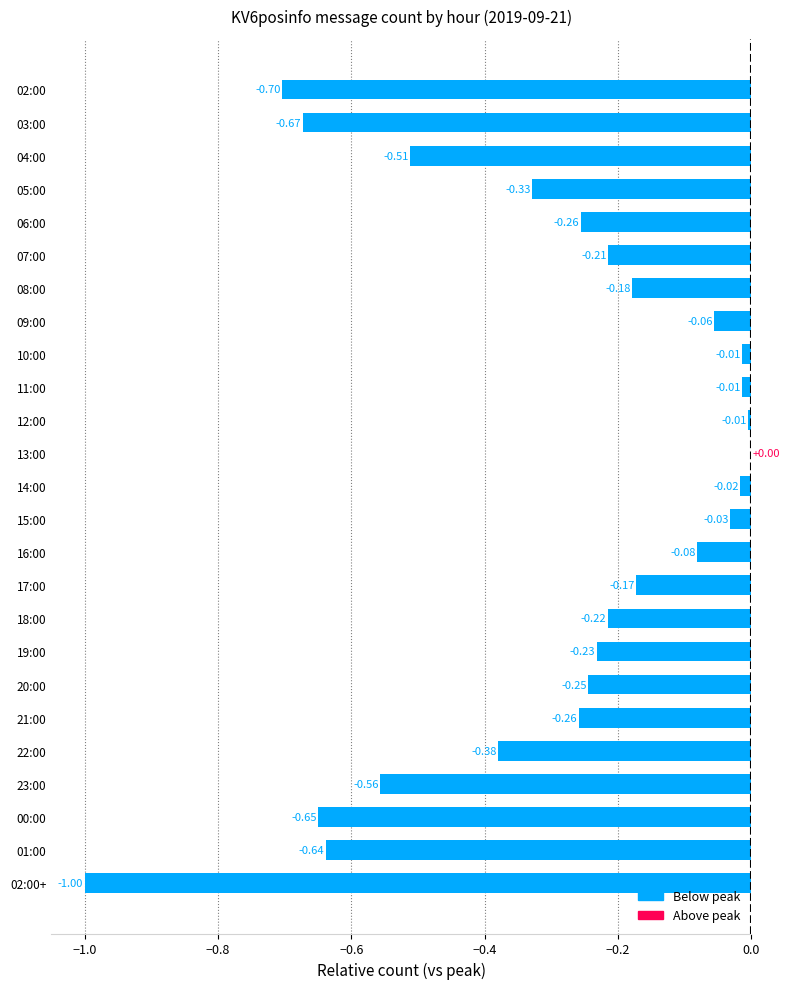

Are the bars horizontal?

Yes